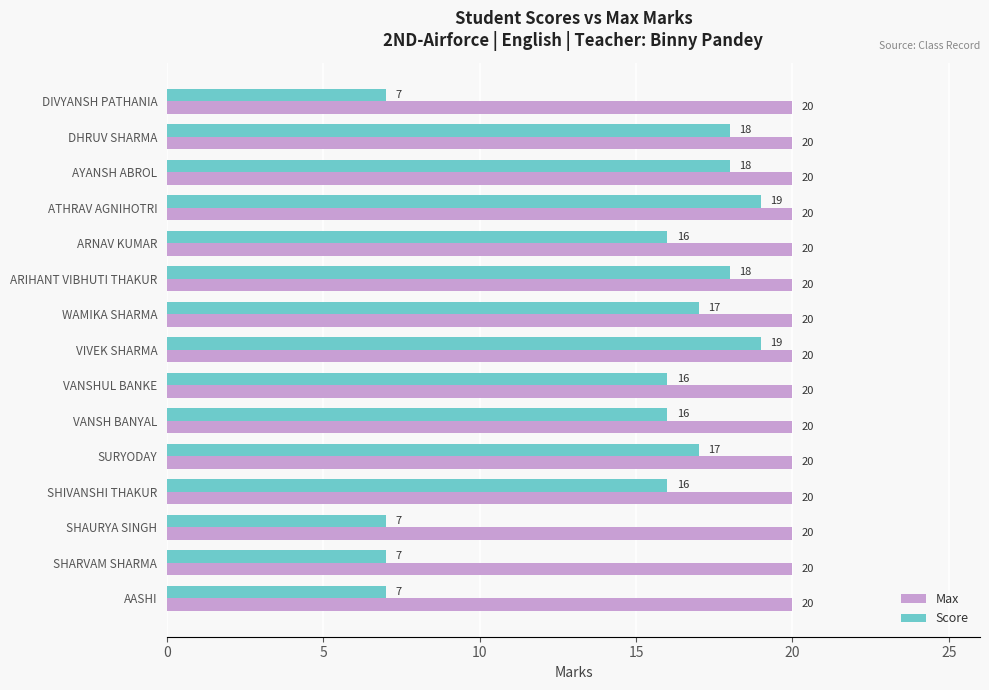

What is the difference between the Score values at VANSHUL BANKE and SHAURYA SINGH?

9